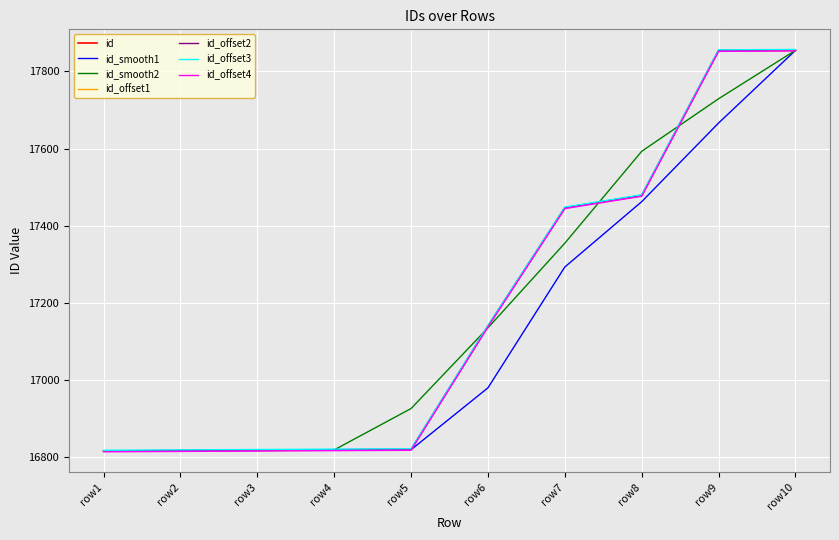

Between row2 and row10, which series saw the biggest shift?

id_offset2